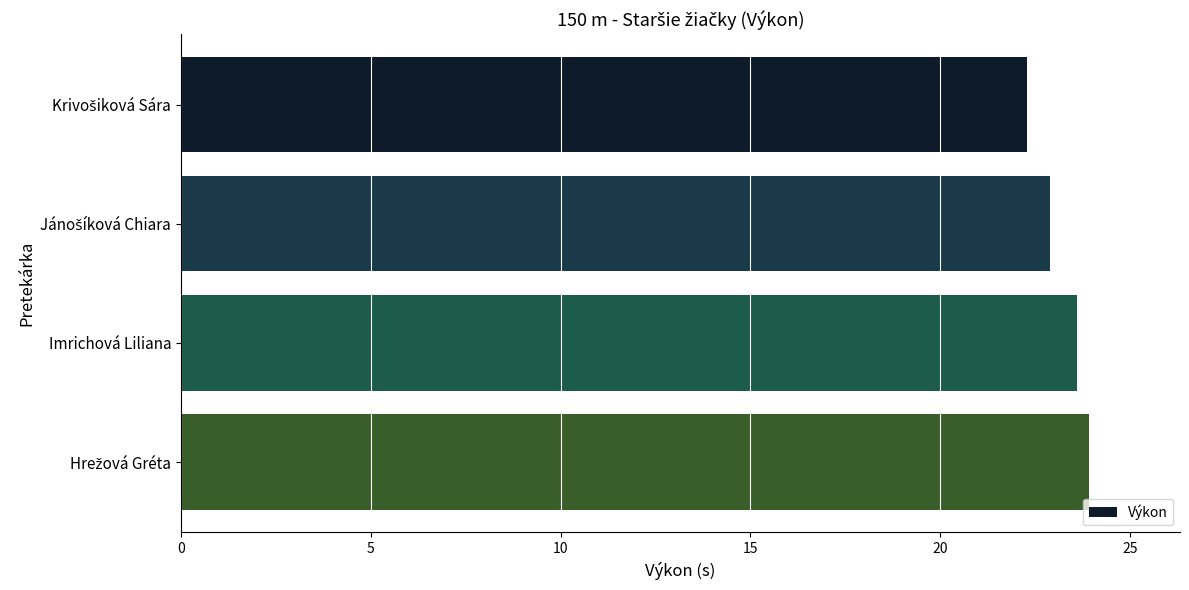

What position from the bottom is Imrichová Liliana?

2